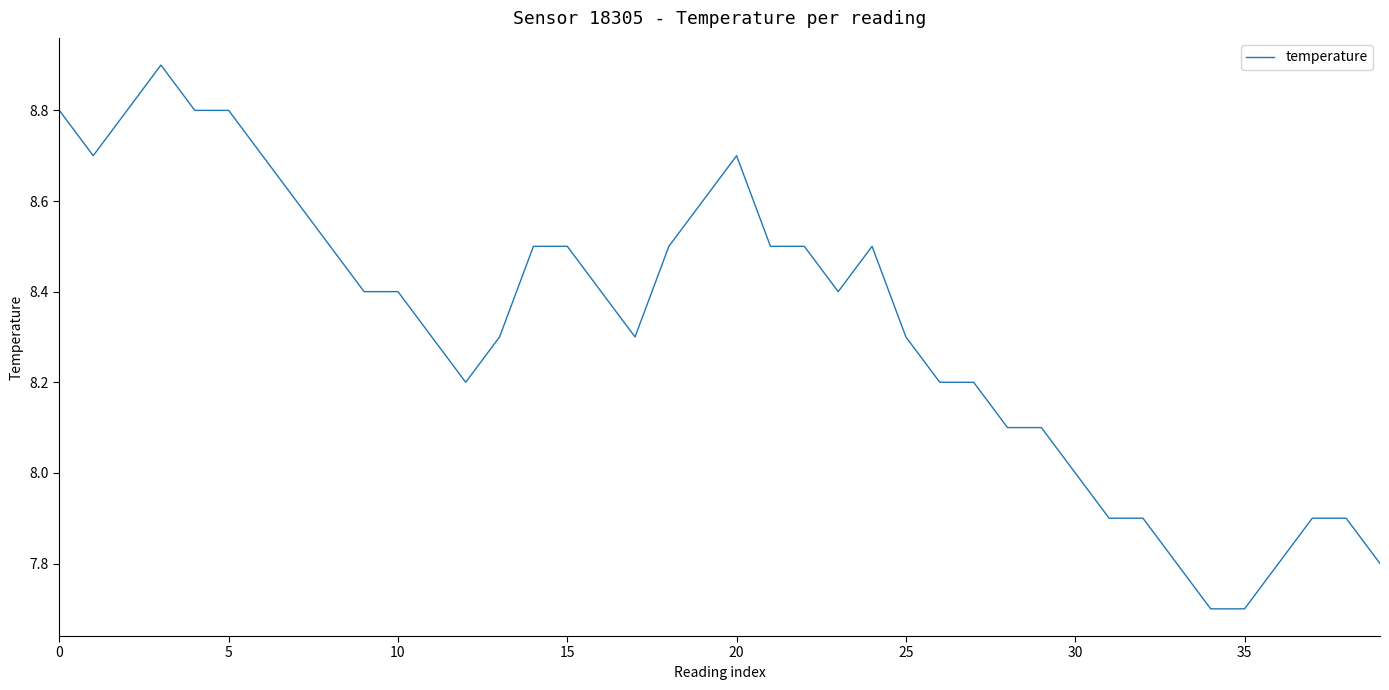

What is the difference between the maximum and minimum values?

1.2